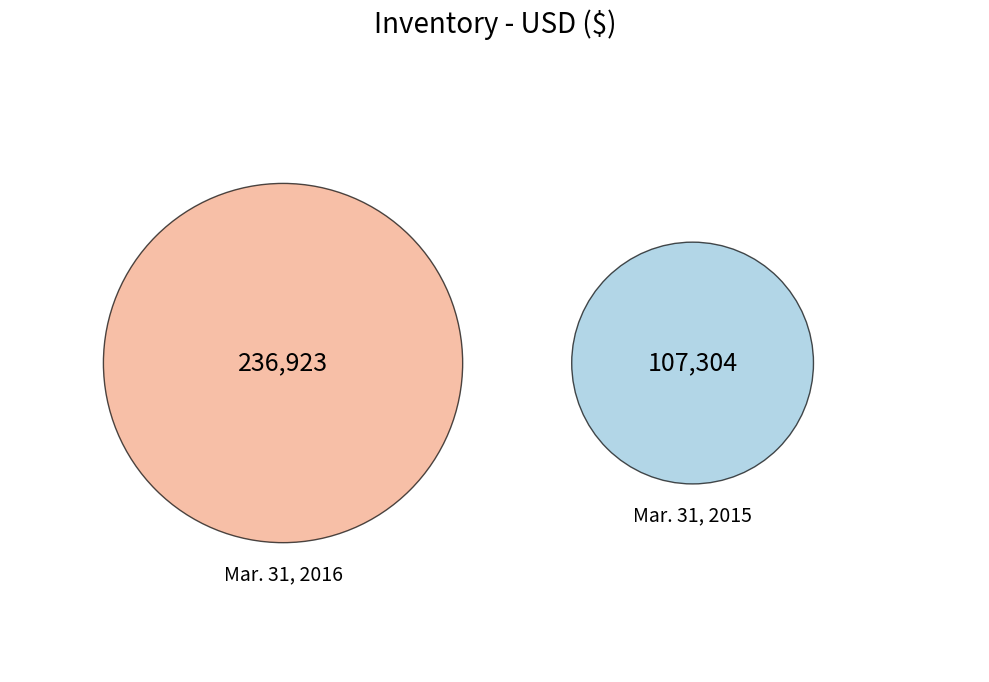

What is the smallest slice in the pie chart?

Mar. 31, 2015